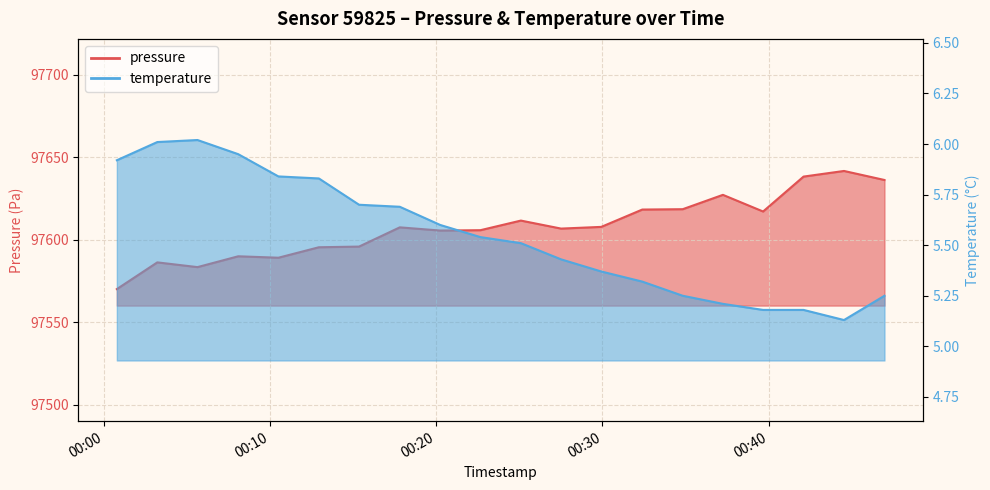

True or false: temperature has a value of 5.8 at 2024-02-23T00:12:57.

True